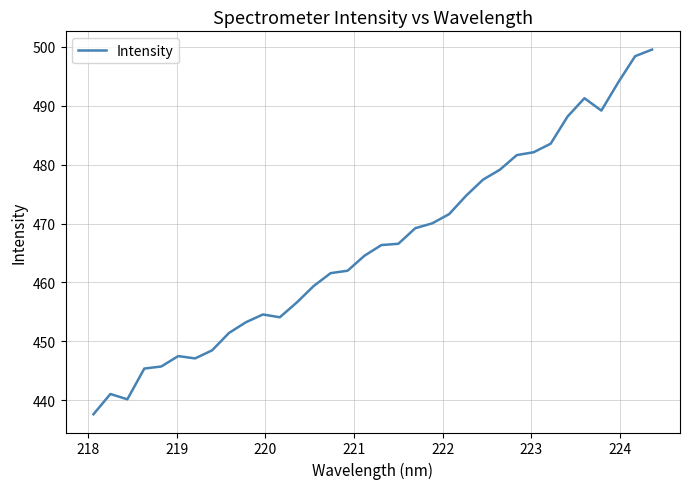

How many values exceed 466?

17